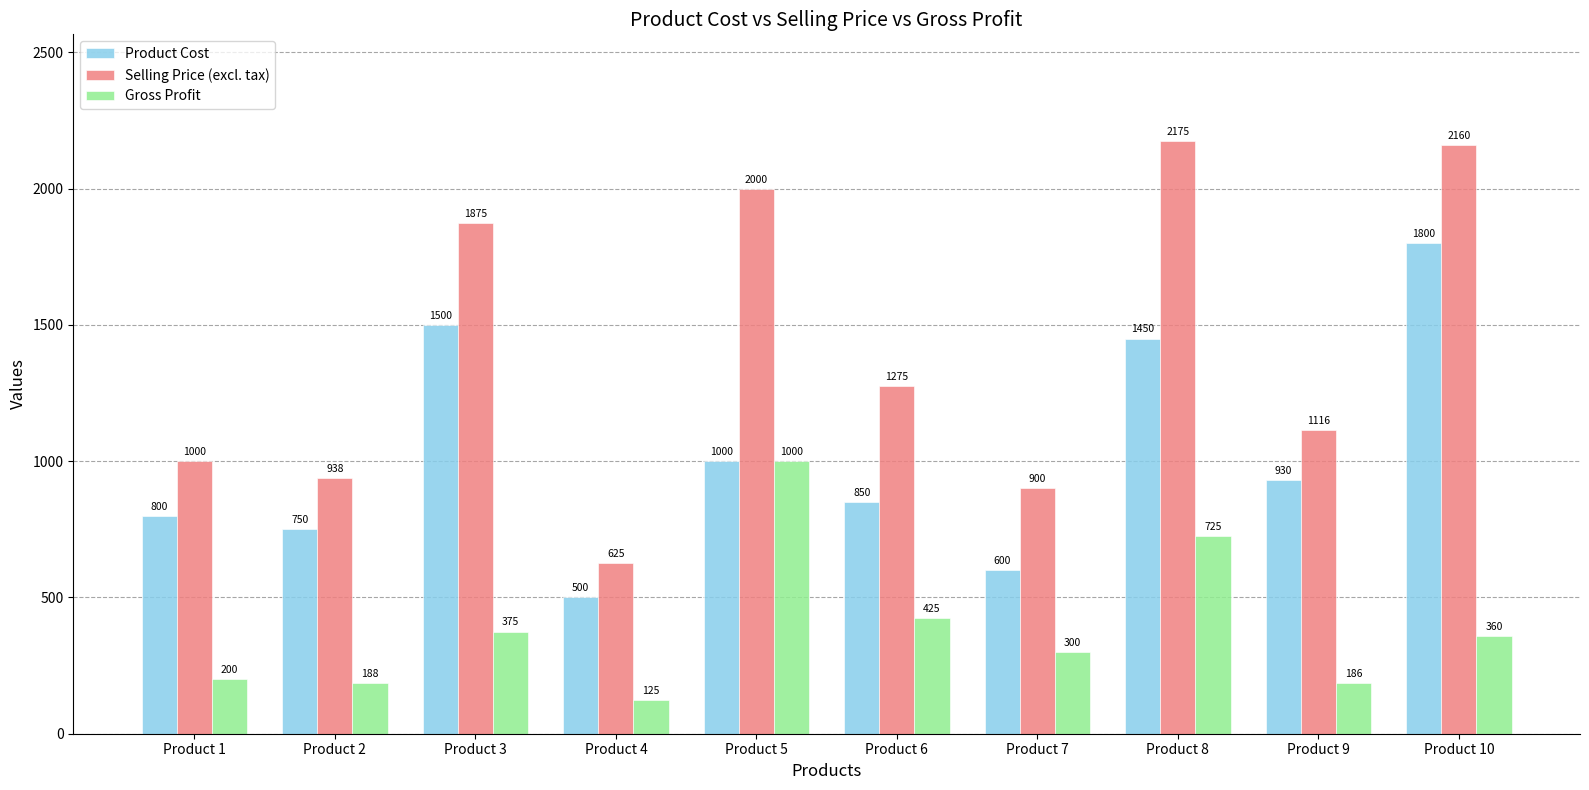

At which label is Gross Profit closest to 562?

Product 6